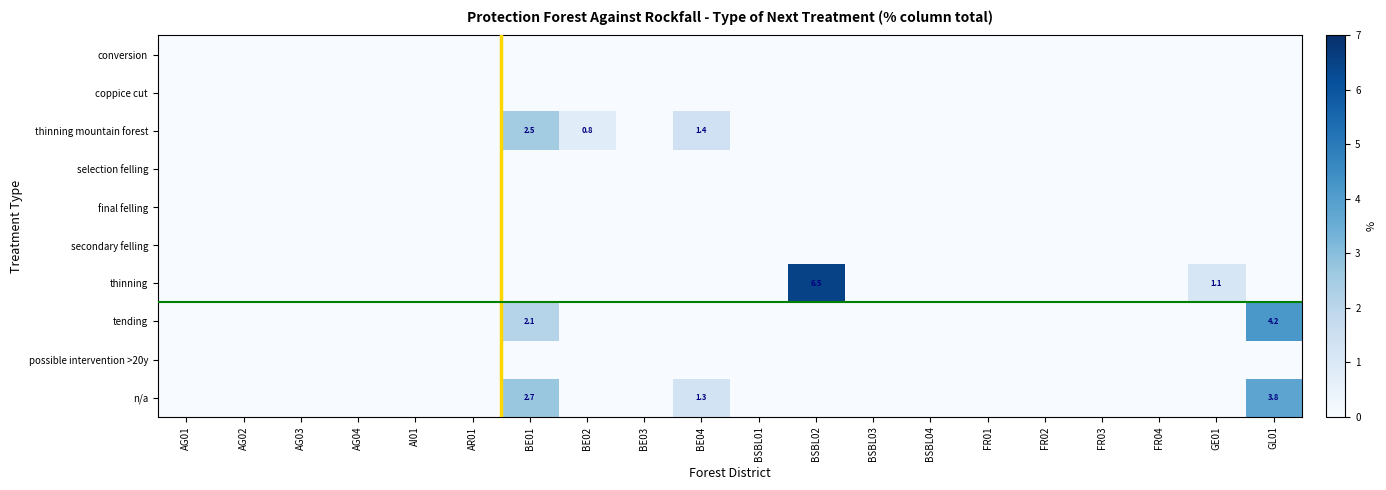

Which category has the highest value across all series?

BSBL02